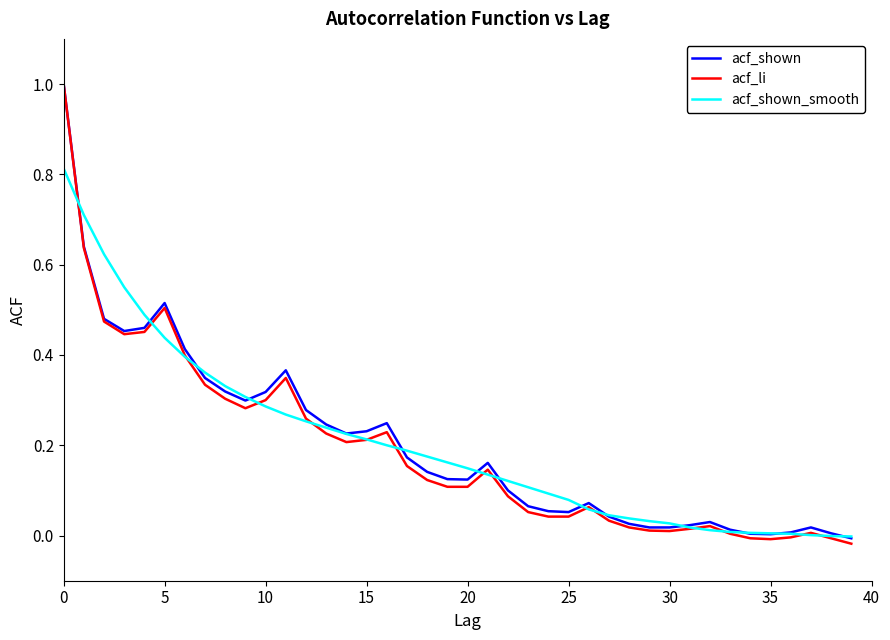

What is the maximum value shown in the chart?

1.0